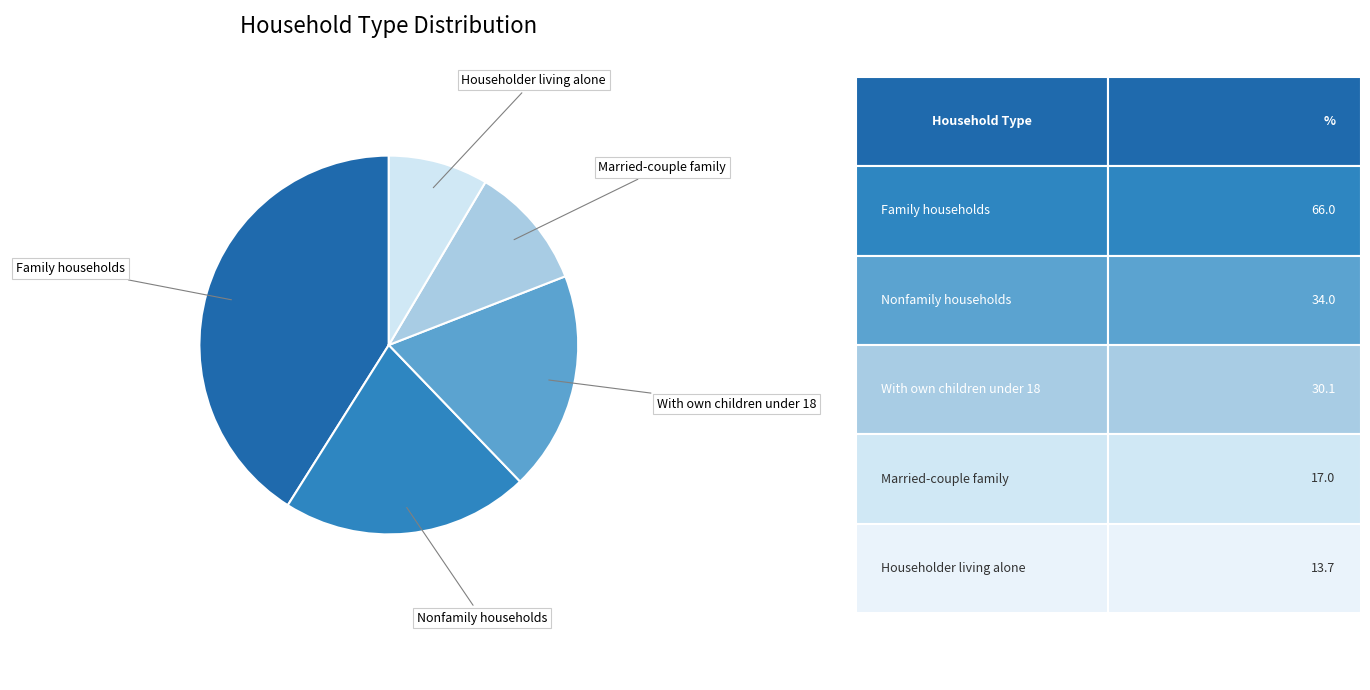

How many segments does this pie chart have?

5